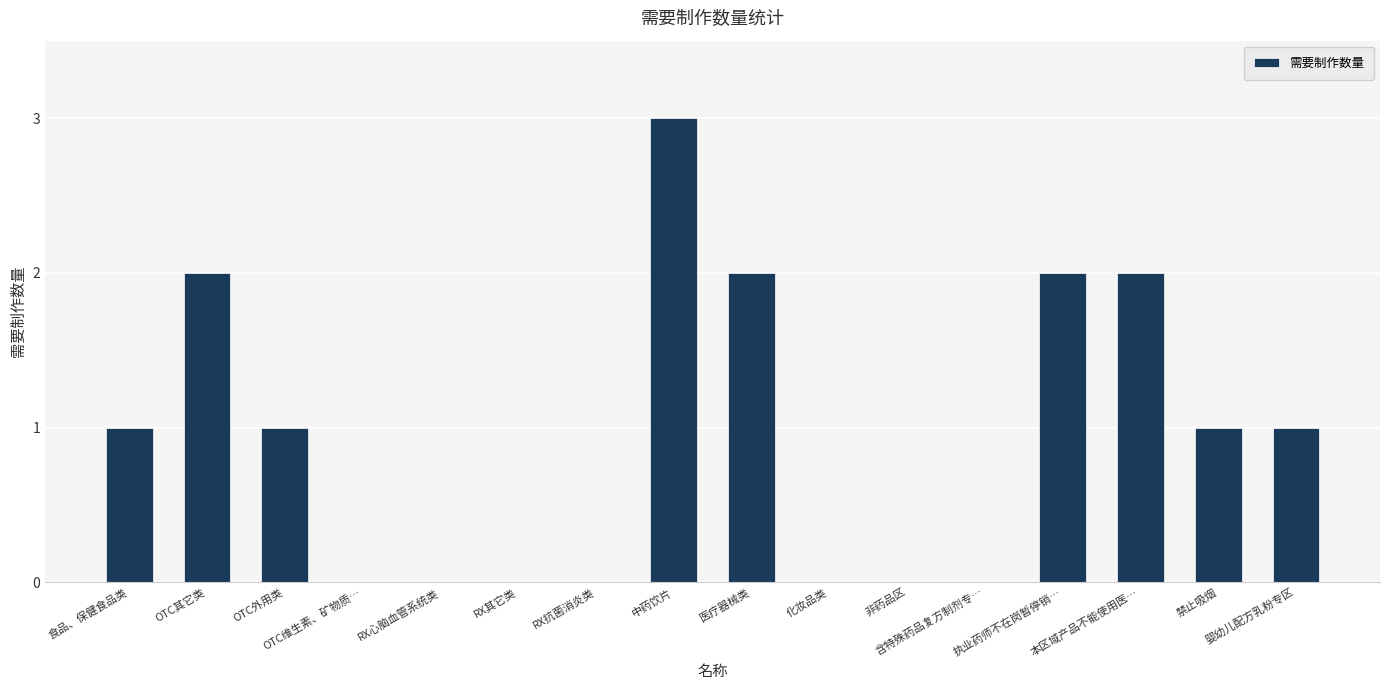

Which has a higher value, 本区域产品不能使用医… or 化妆品类?

本区域产品不能使用医…